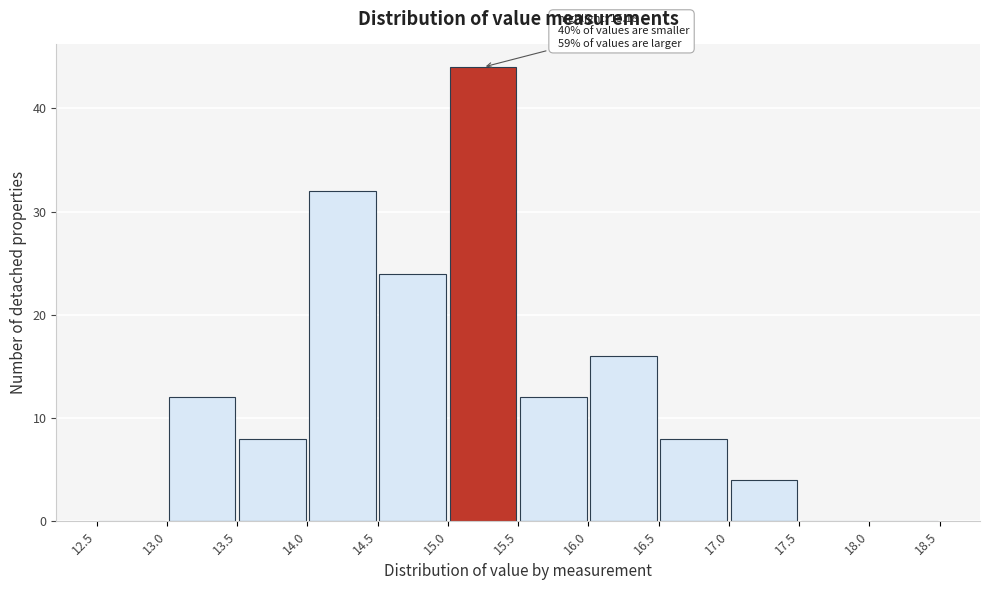

Which range on the x-axis has the tallest bar?

15.0 to 15.5